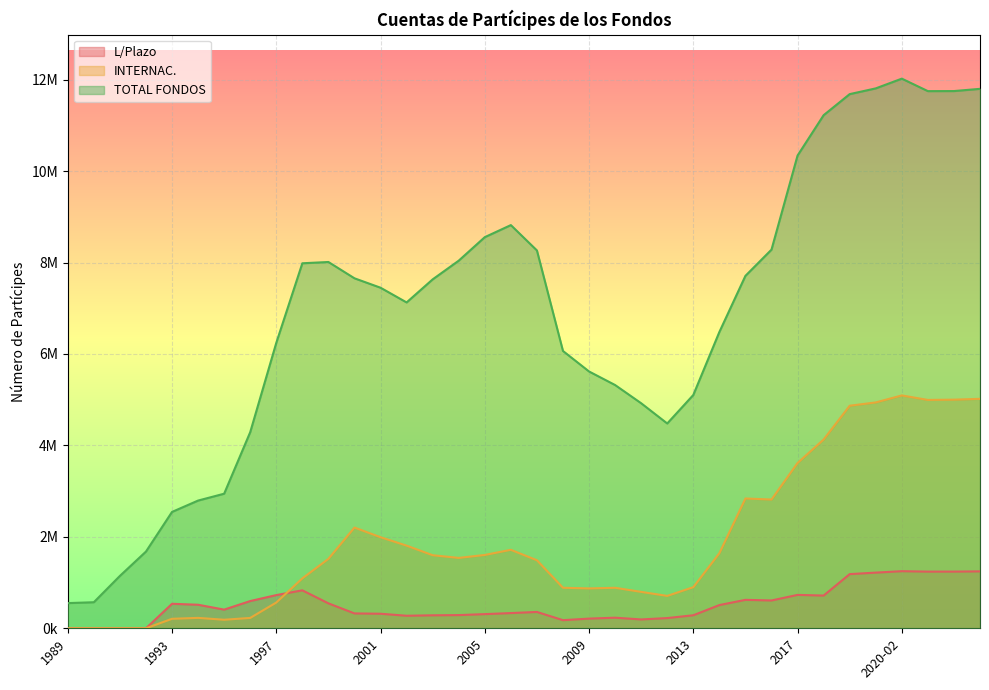

The value of L/Plazo at 2003 is 129817. True or false?

False